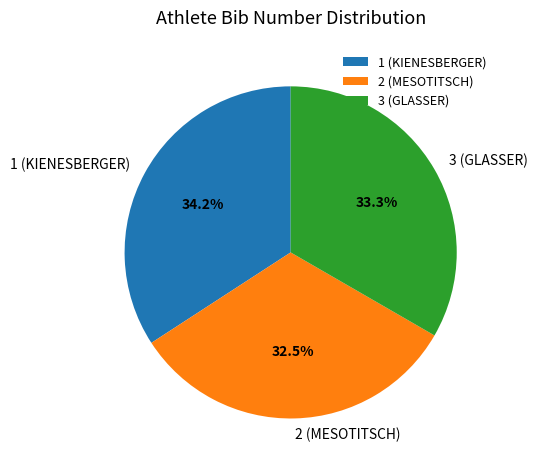

To the nearest percent, what portion does 1 (KIENESBERGER) represent?

34%